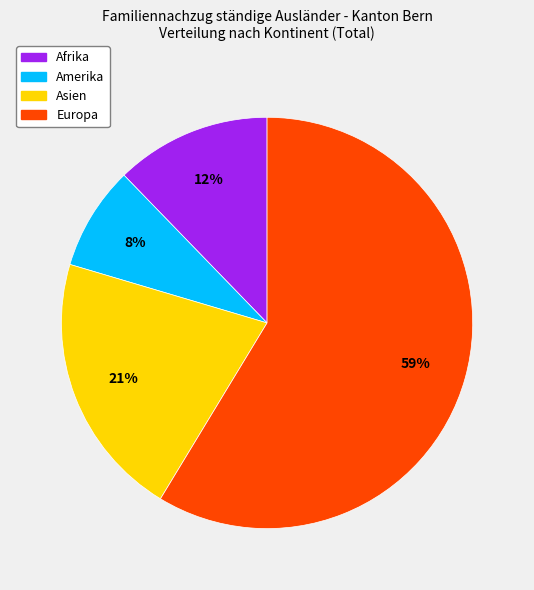

To the nearest percent, what is the average slice percentage?

25%